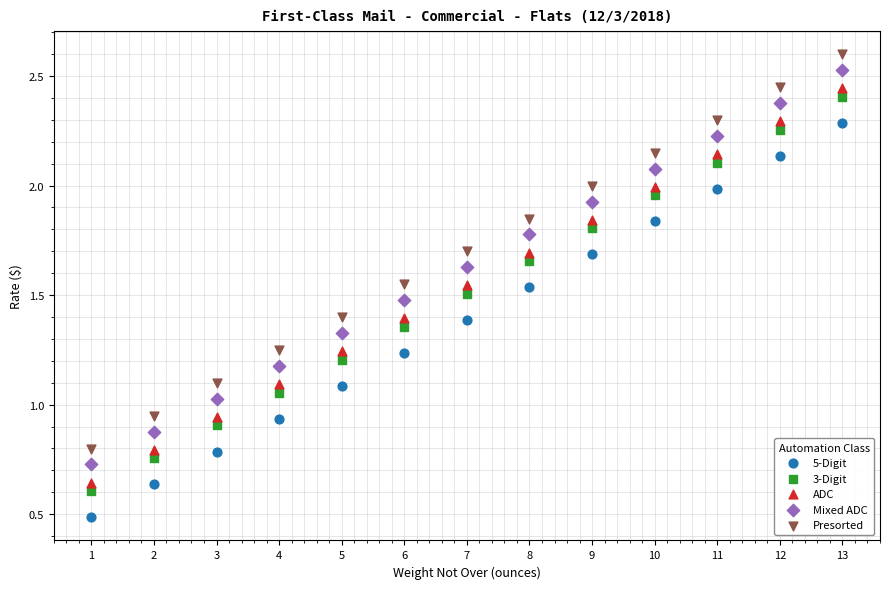

Which series contains the highest Y value?

Presorted